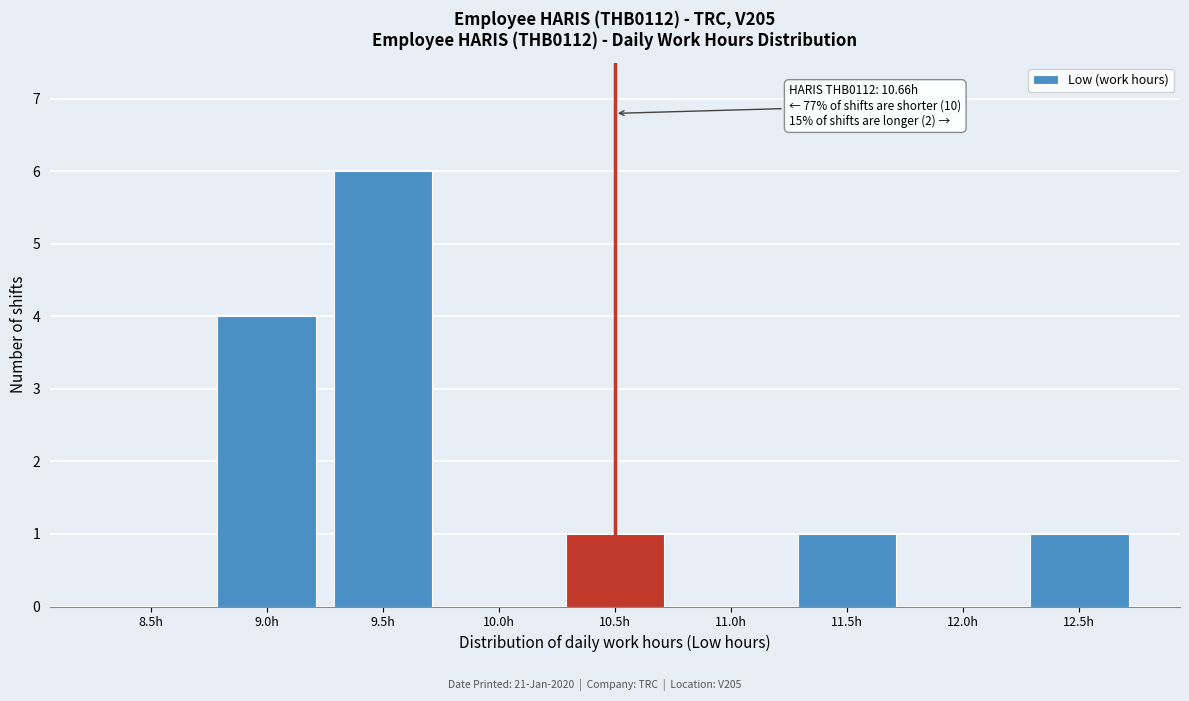

Reading right to left, transcribe all the data shown in this chart.

12.5h=1	12.0h=0	11.5h=1	11.0h=0	10.5h=1	10.0h=0	9.5h=6	9.0h=4	8.5h=0